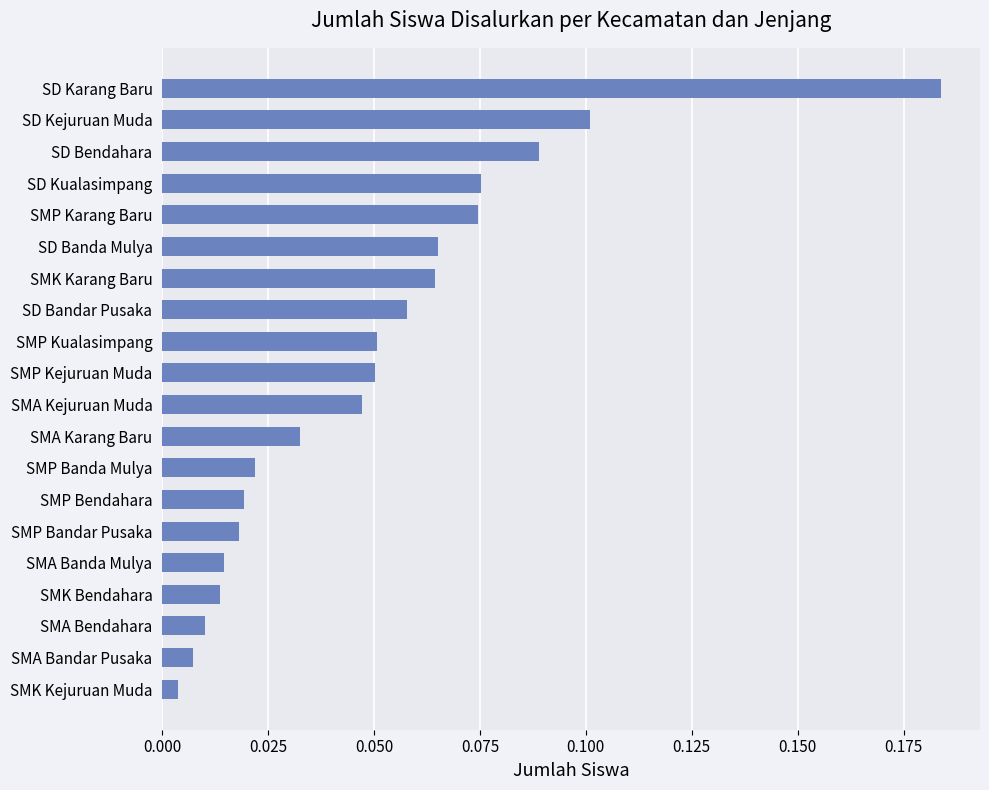

How many bars are there in total?

20